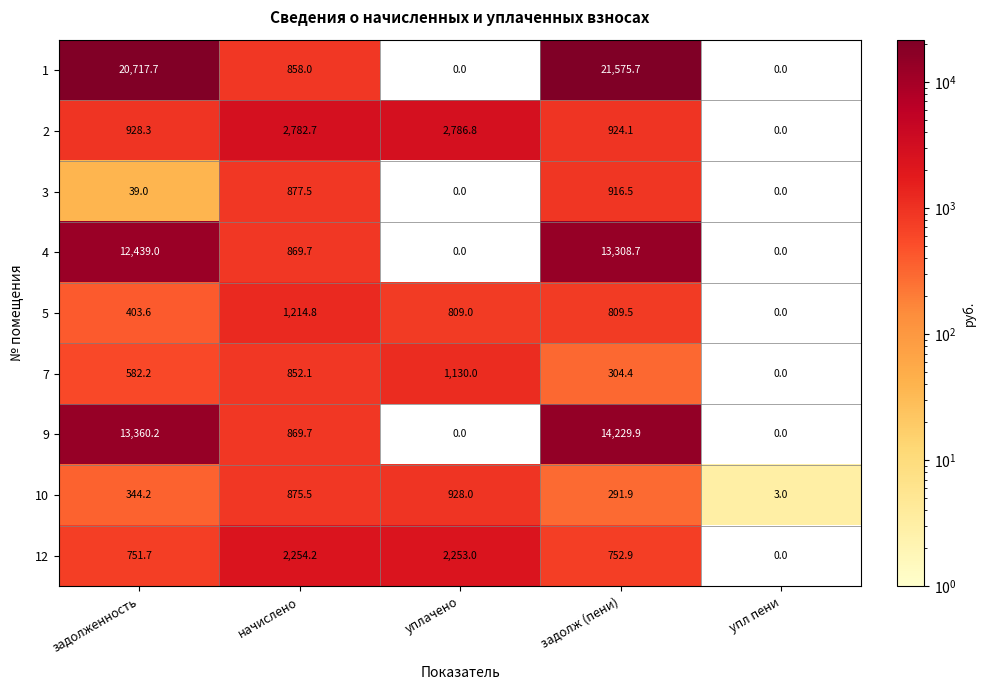

At which label does 1 reach its peak?

задолж (пени)